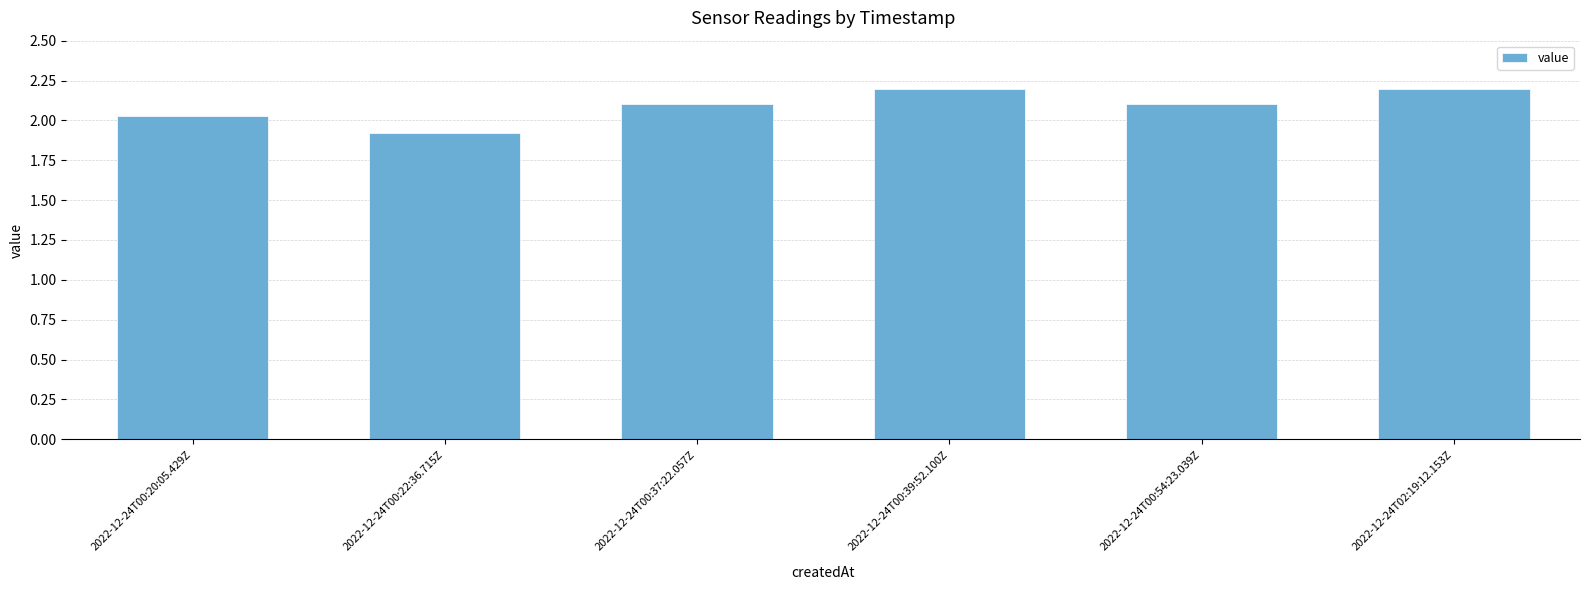

At which label does the data first exceed 2?

2022-12-24T00:20:05.429Z